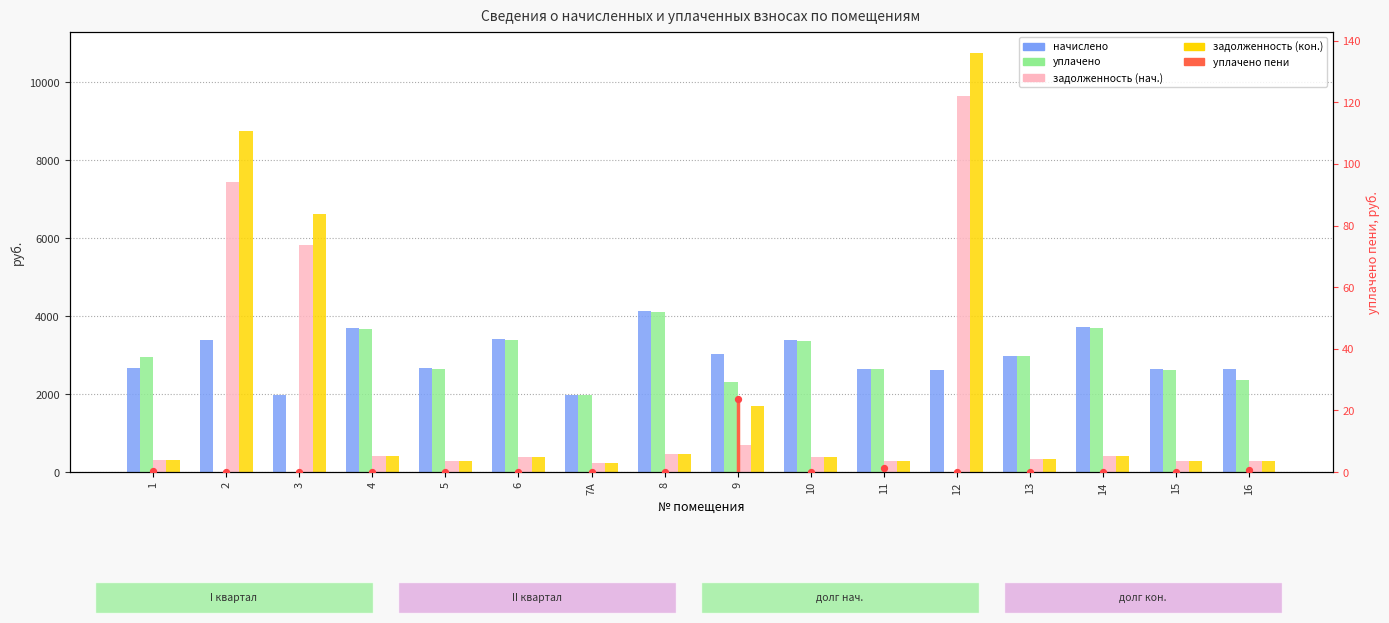

Which series reaches the maximum Y coordinate?

задолженность (кон.)